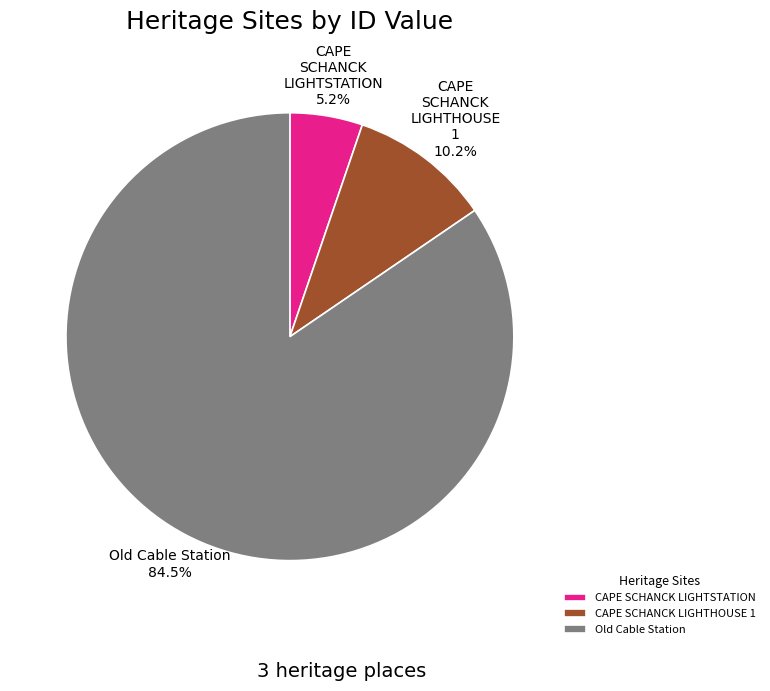

How many segments does this pie chart have?

3